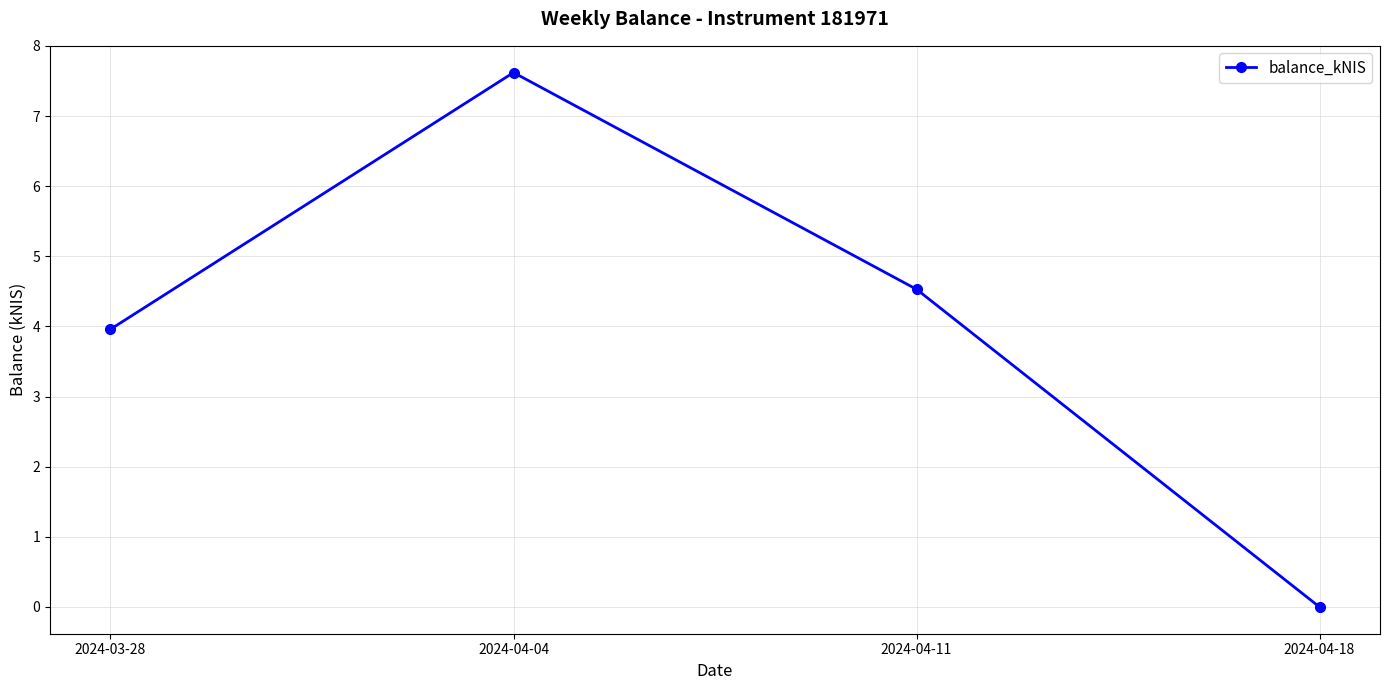

List the labels in order of value, smallest first.

2024-04-18, 2024-03-28, 2024-04-11, 2024-04-04